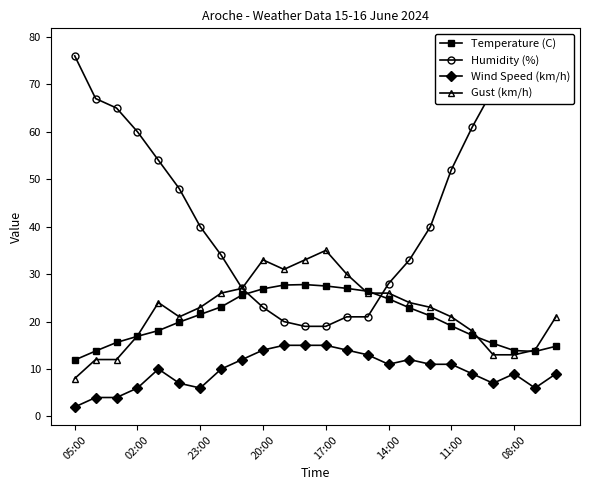

True or false: Wind Speed (km/h) has a value of 15.0 at 17:00.

True